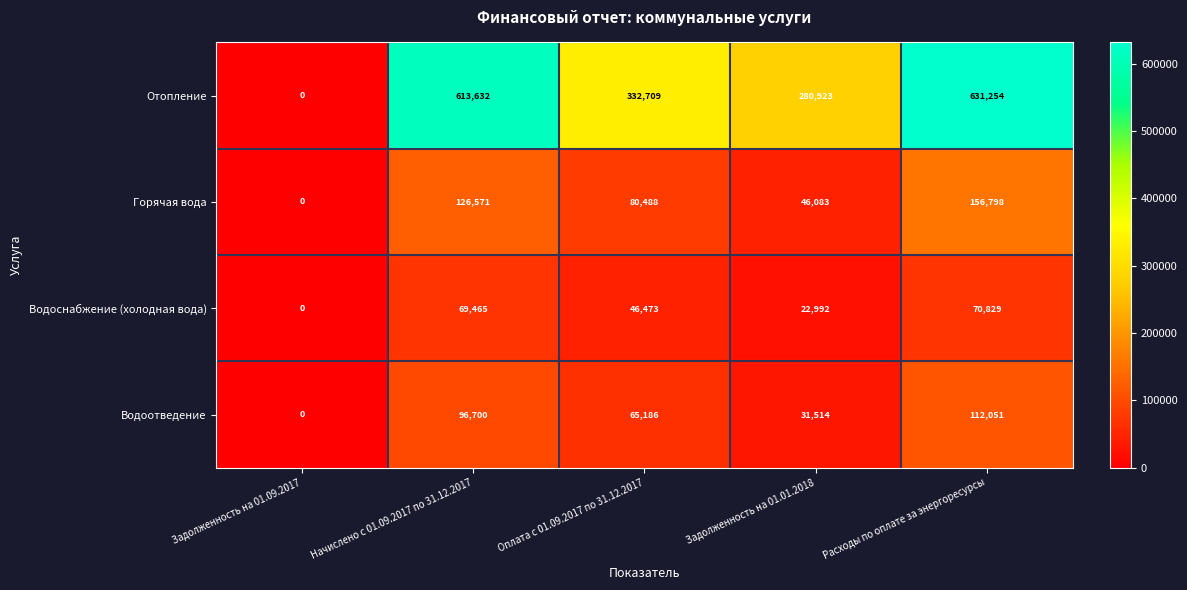

Rank the series at Начислено с 01.09.2017 по 31.12.2017 from highest to lowest value.

Отопление, Горячая вода, Водоотведение, Водоснабжение (холодная вода)